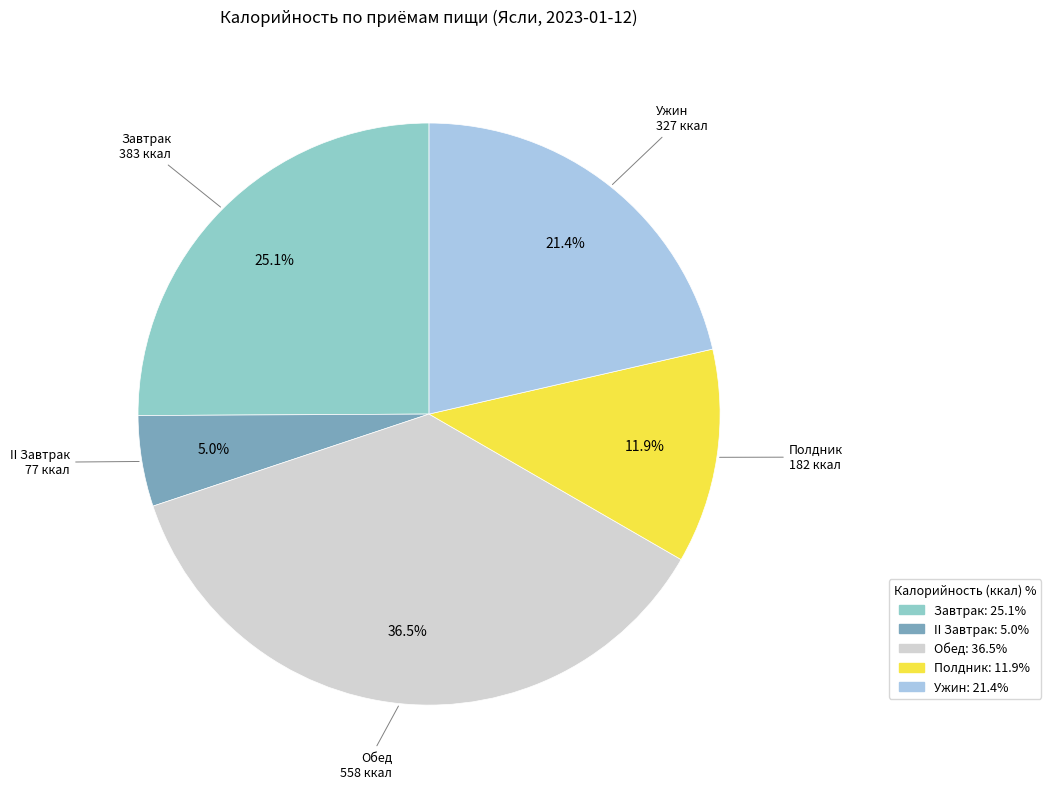

Is there any slice that represents more than half of the pie?

No